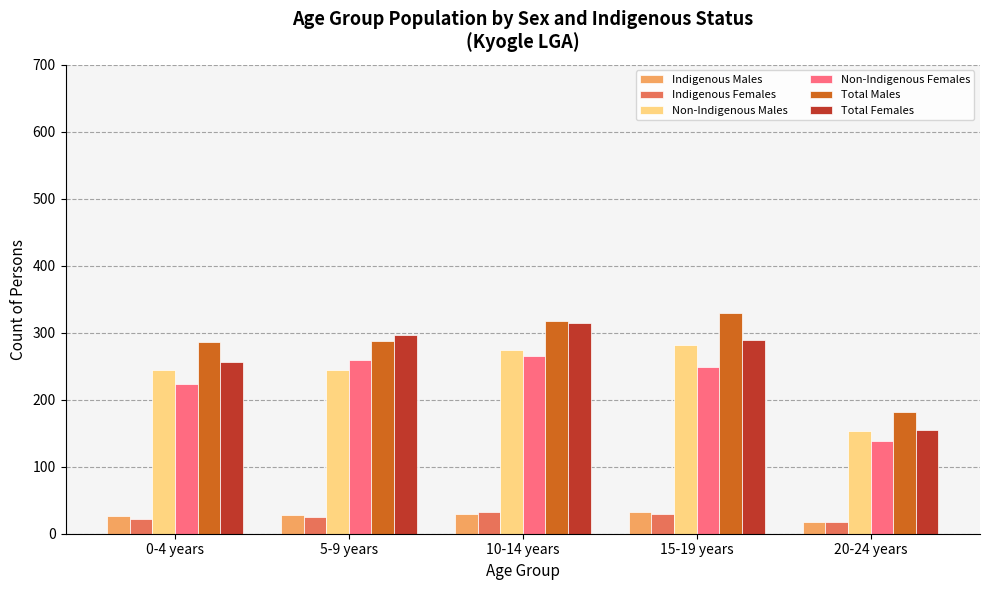

What is the maximum value shown in the chart?

329